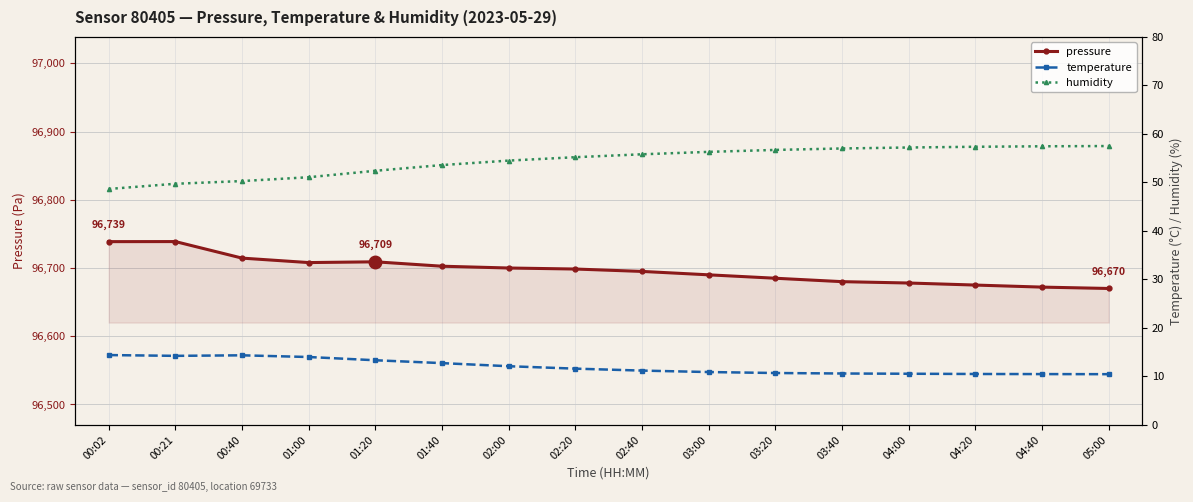

How many lines are shown in the chart?

3